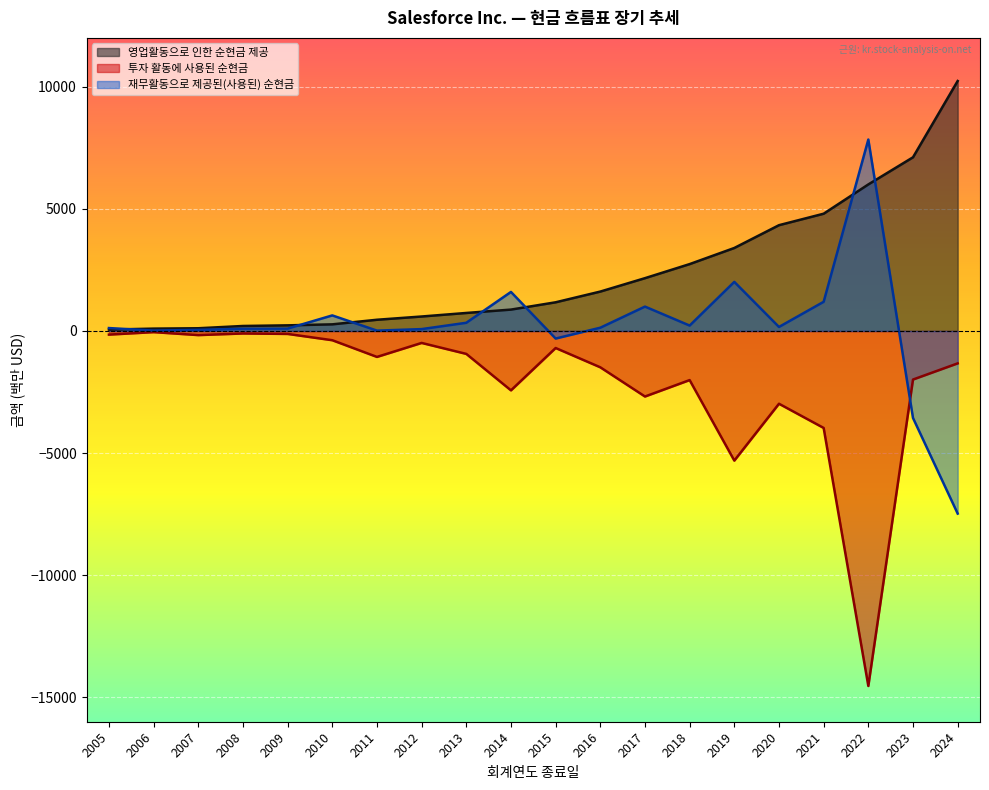

List the series in order of their overall mean, highest first.

영업활동으로 인한 순현금 제공, 재무활동으로 제공된(사용된) 순현금, 투자 활동에 사용된 순현금